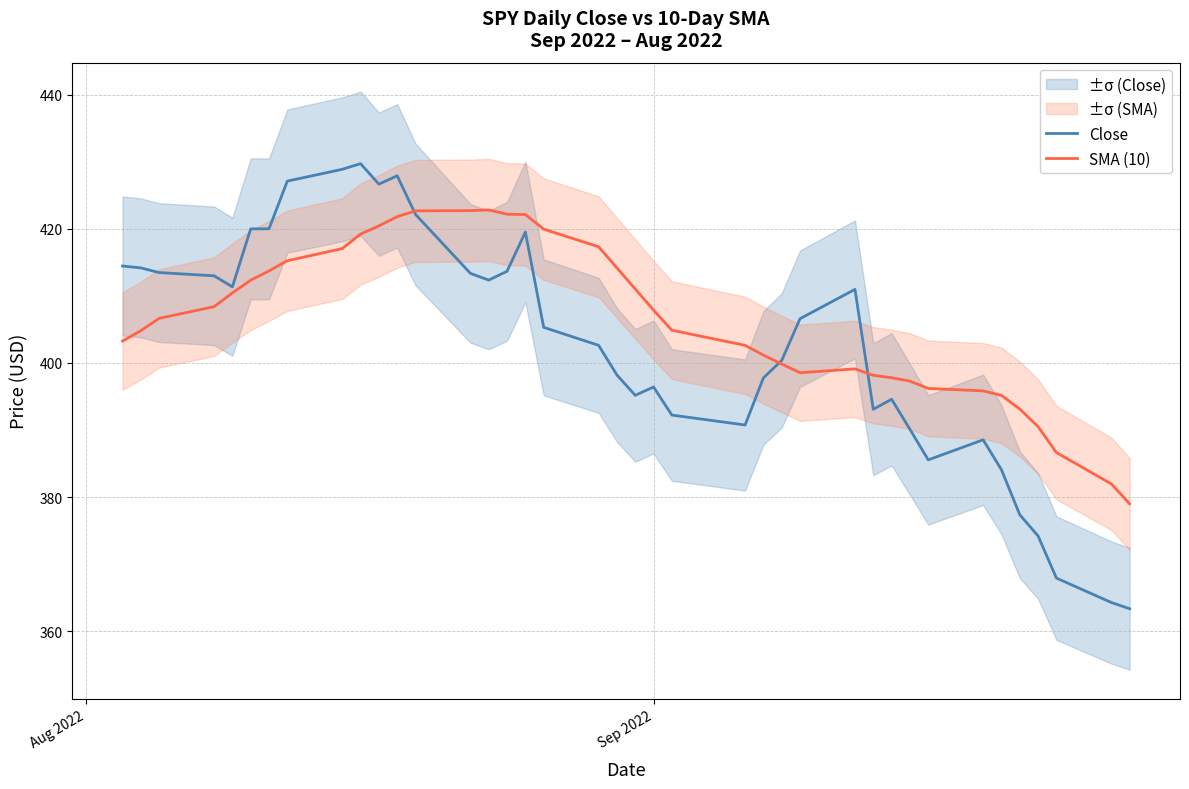

What is the highest value of the SMA (10) series?

422.8